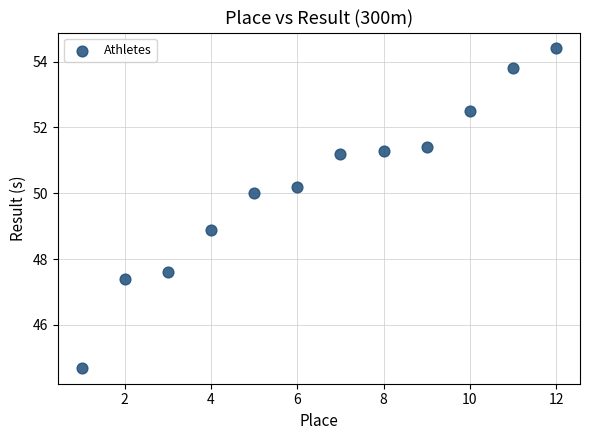

What is the average Y value?

50.3